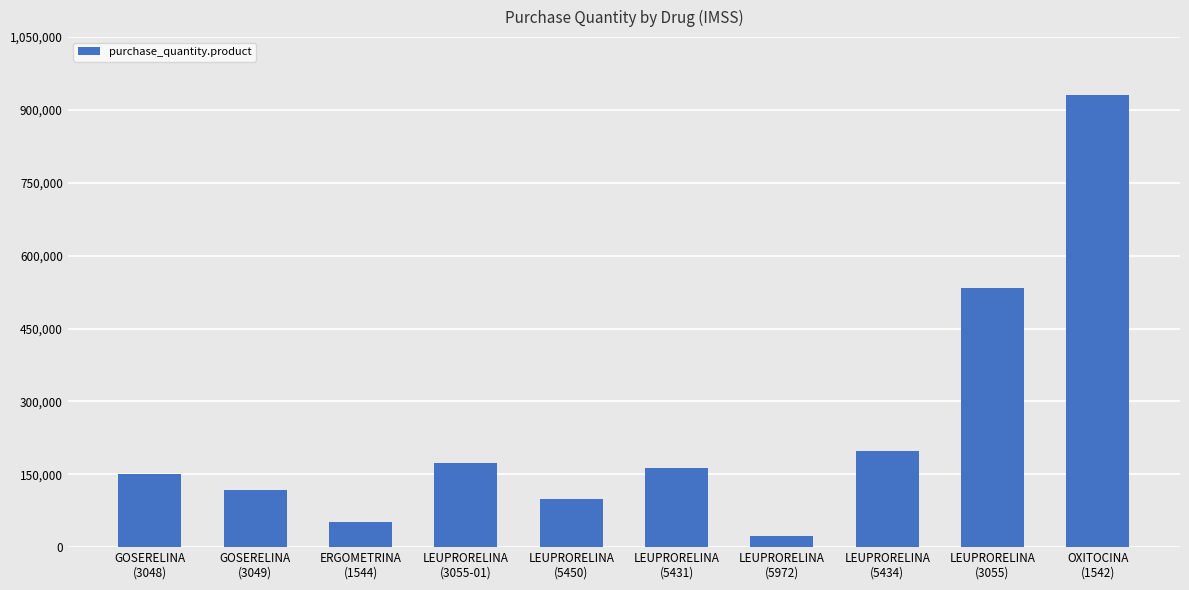

What is the sum of all values?

2442173